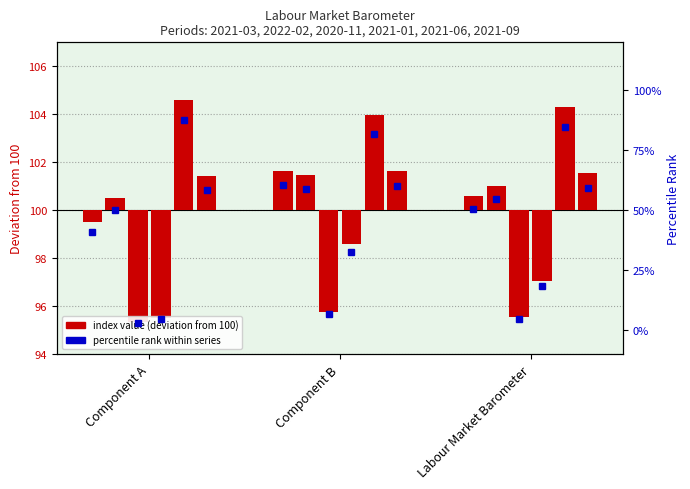

Reading left to right, extract all data points from this chart.

2021-03 (col_6): Component A=-0.5	Component B=1.7	Labour Market Barometer=0.6
2022-02 (col_17): Component A=0.5	Component B=1.5	Labour Market Barometer=1.0
2020-11 (col_3): Component A=-4.7	Component B=-4.3	Labour Market Barometer=-4.5
2021-01 (col_5): Component A=-4.5	Component B=-1.4	Labour Market Barometer=-3.0
2021-06 (col_8): Component A=4.6	Component B=4.0	Labour Market Barometer=4.3
2021-09 (col_11): Component A=1.4	Component B=1.6	Labour Market Barometer=1.5